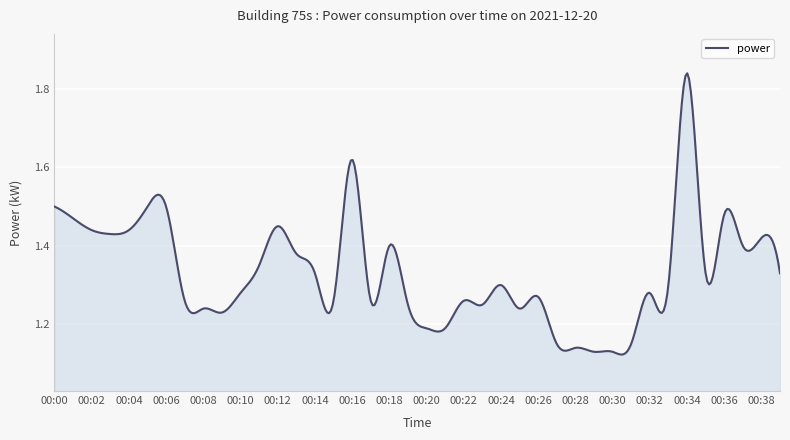

True or false: there are more than 0 points higher than both neighbors.

True